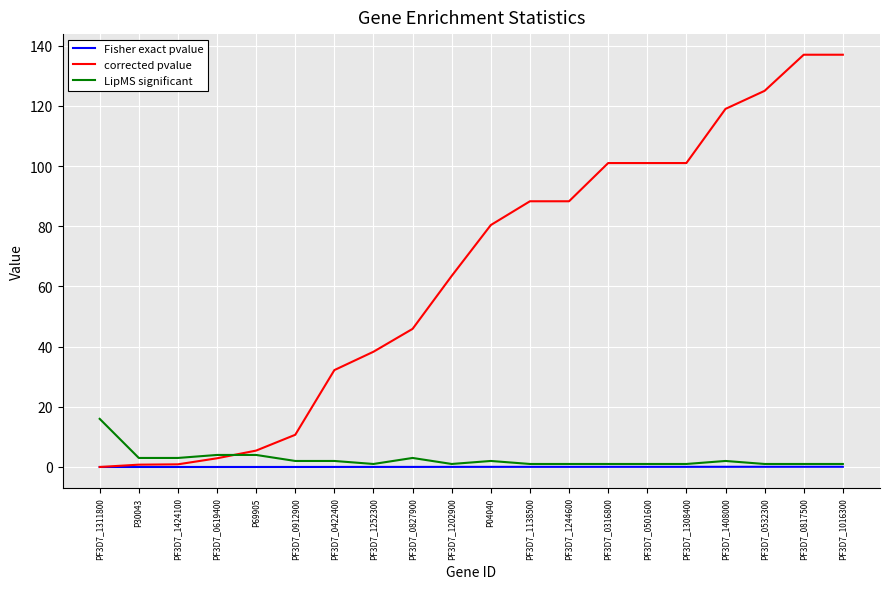

Rank the series by their maximum value, from lowest to highest.

Fisher exact pvalue, LipMS significant, corrected pvalue